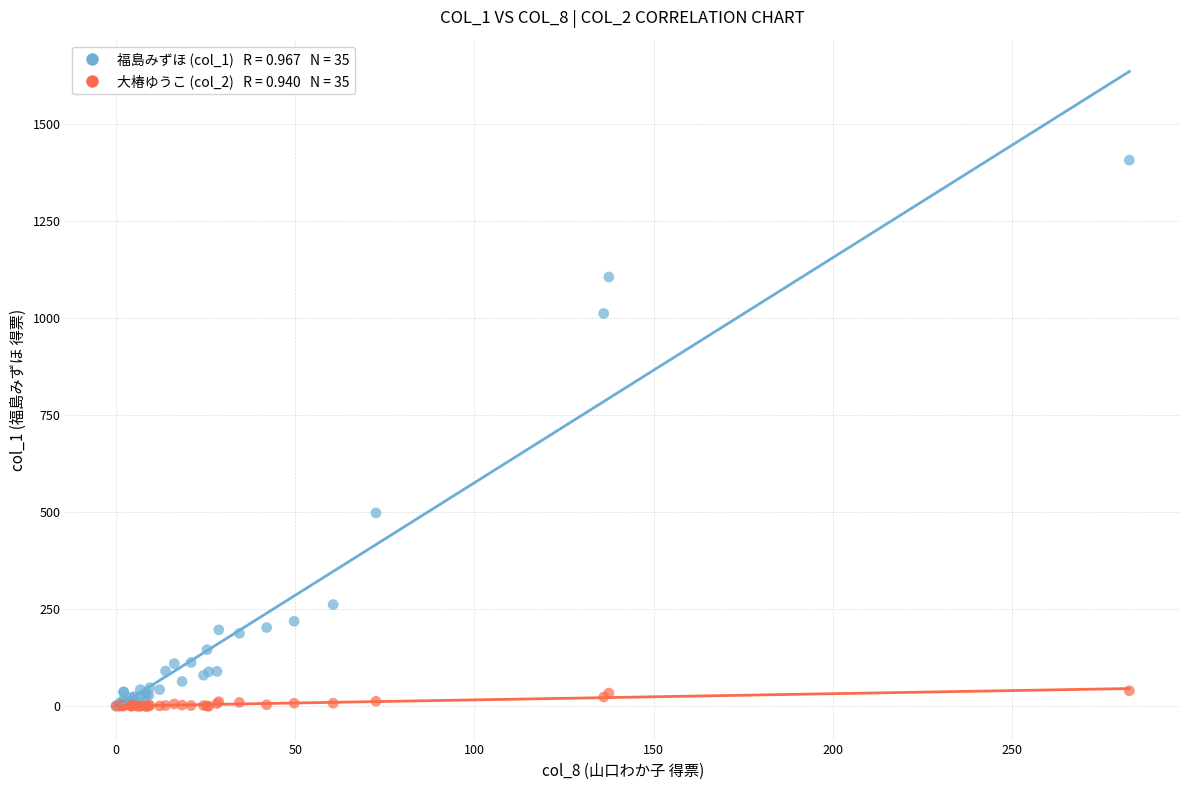

Across all series, what Y value is closest to 703?

498